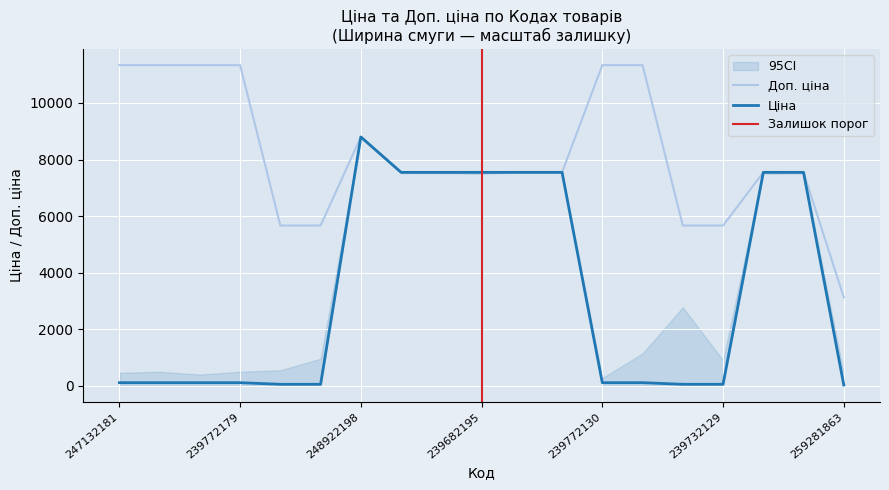

The Доп. ціна series shows 20129.9 at 239772130. True or false?

False